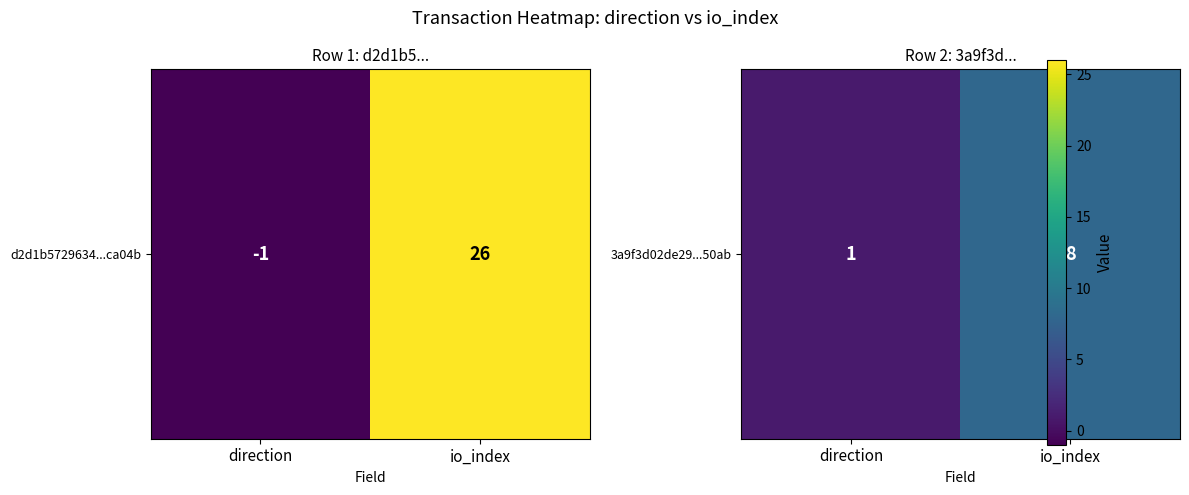

Where is the data nearest to the value 4?

direction